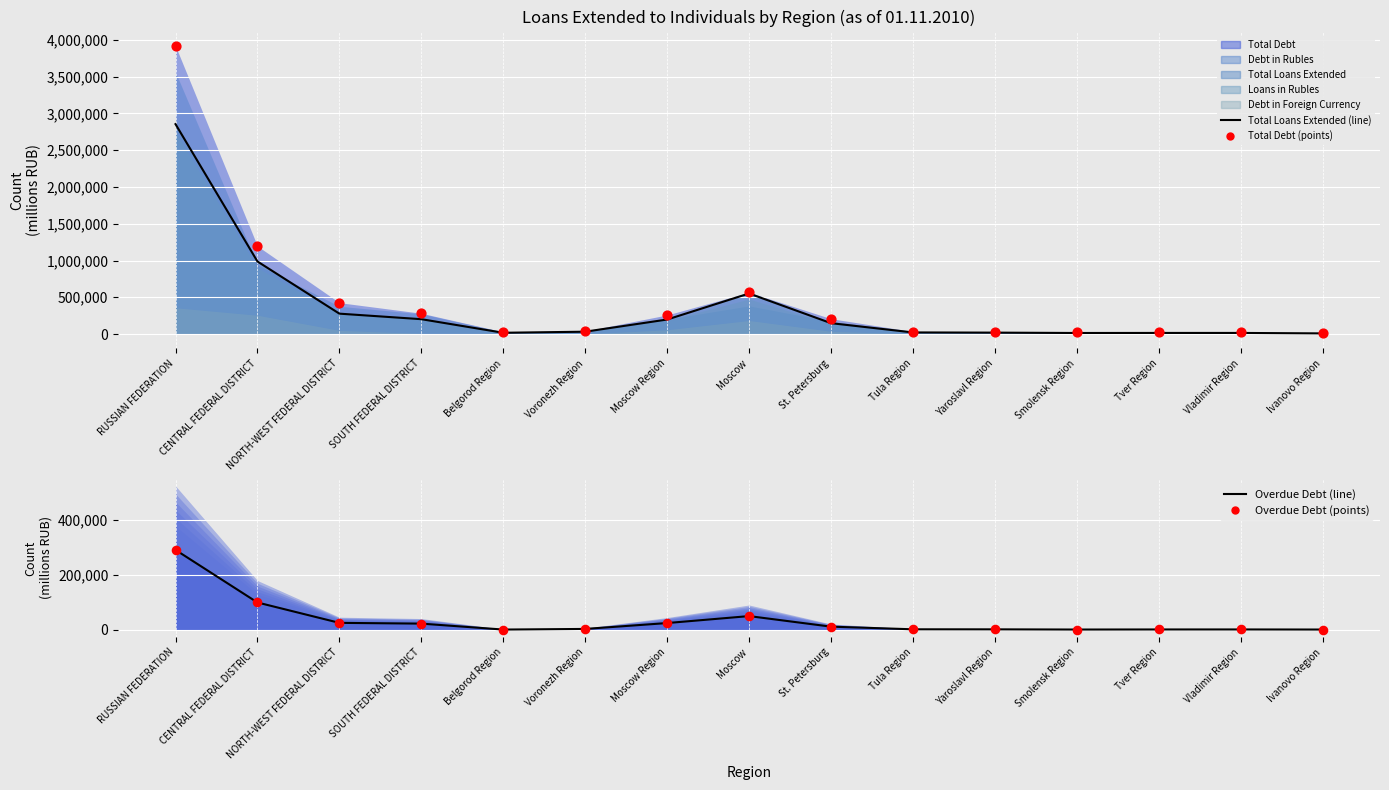

Approximately how many times larger is the value at Smolensk Region compared to Yaroslavl Region?

0.7